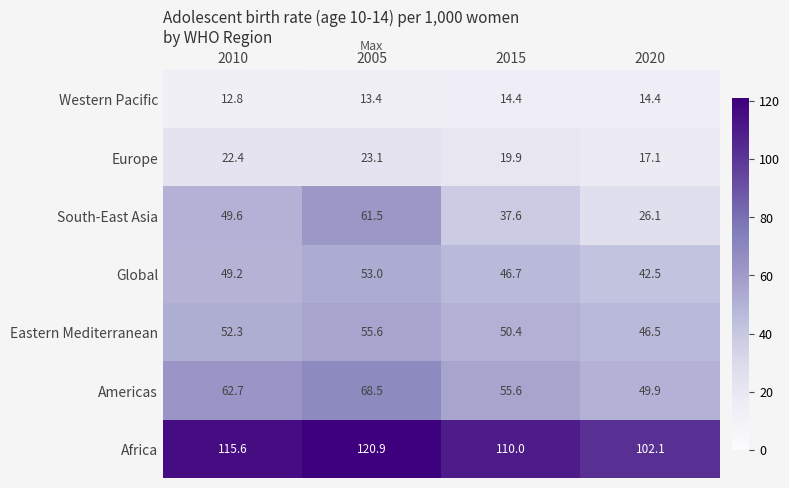

What is the total value across all series at 2020?

298.6